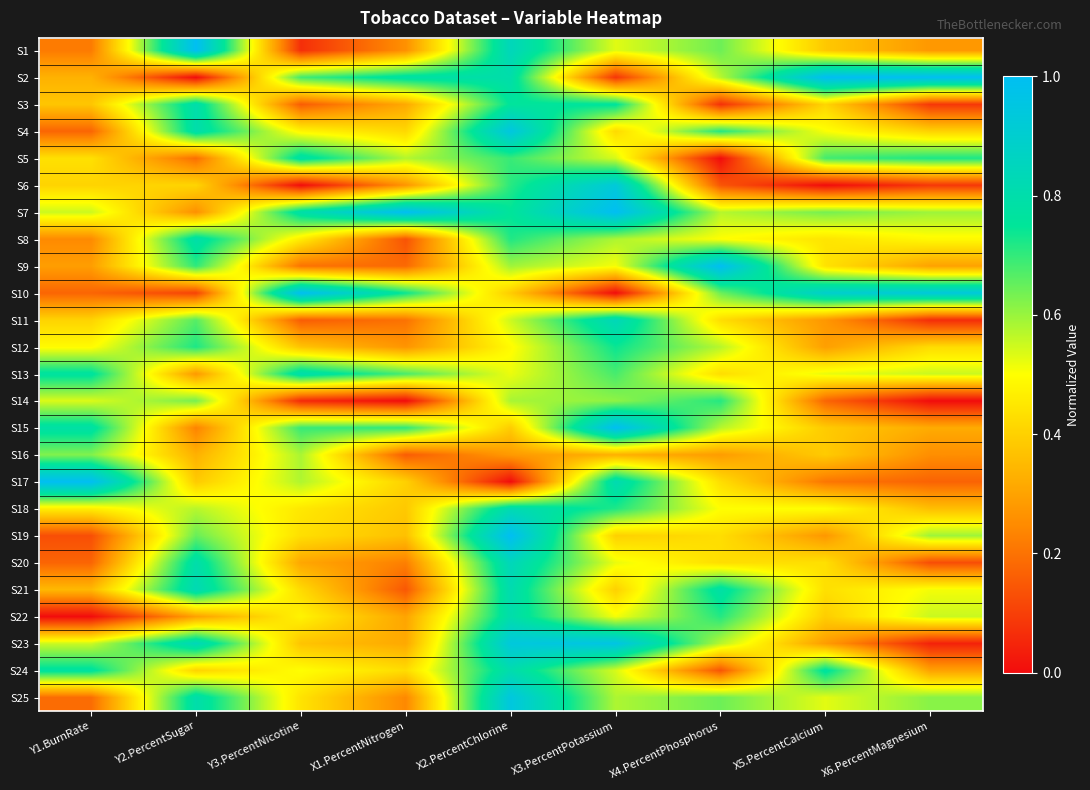

Which has a higher value, X4.PercentPhosphorus or X3.PercentPotassium?

X4.PercentPhosphorus